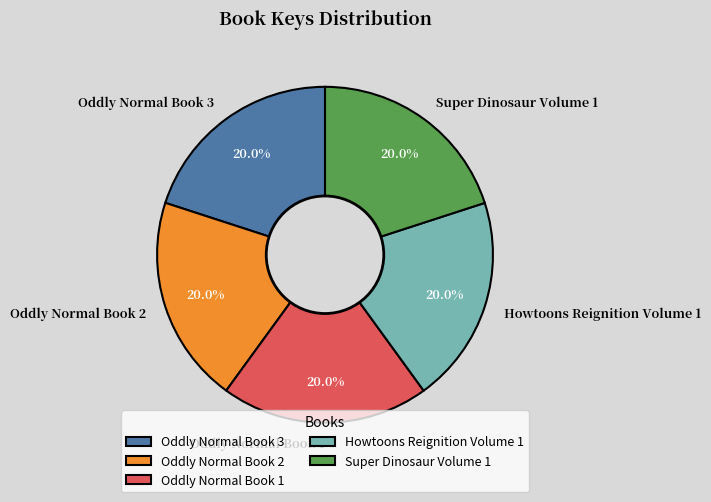

To the nearest percent, what portion does Oddly Normal Book 1 represent?

20%